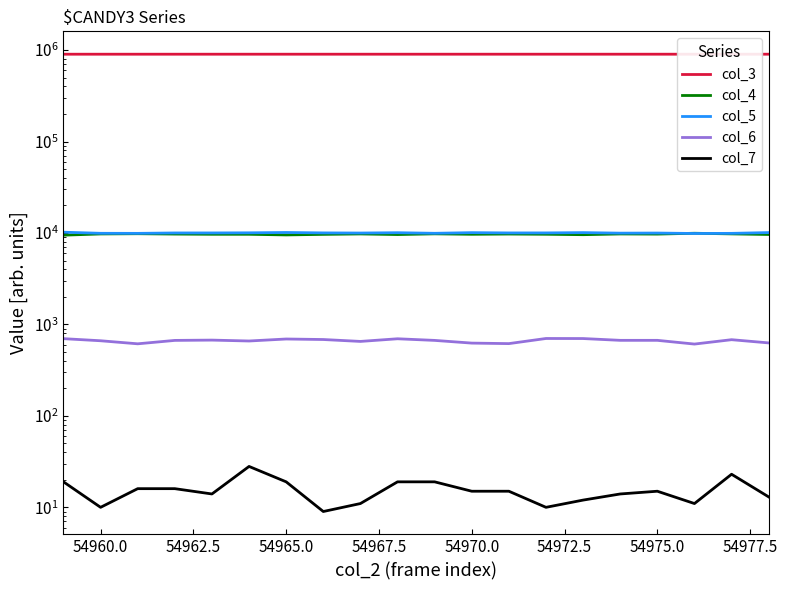

True or false: col_4 and col_6 cross at least once.

False